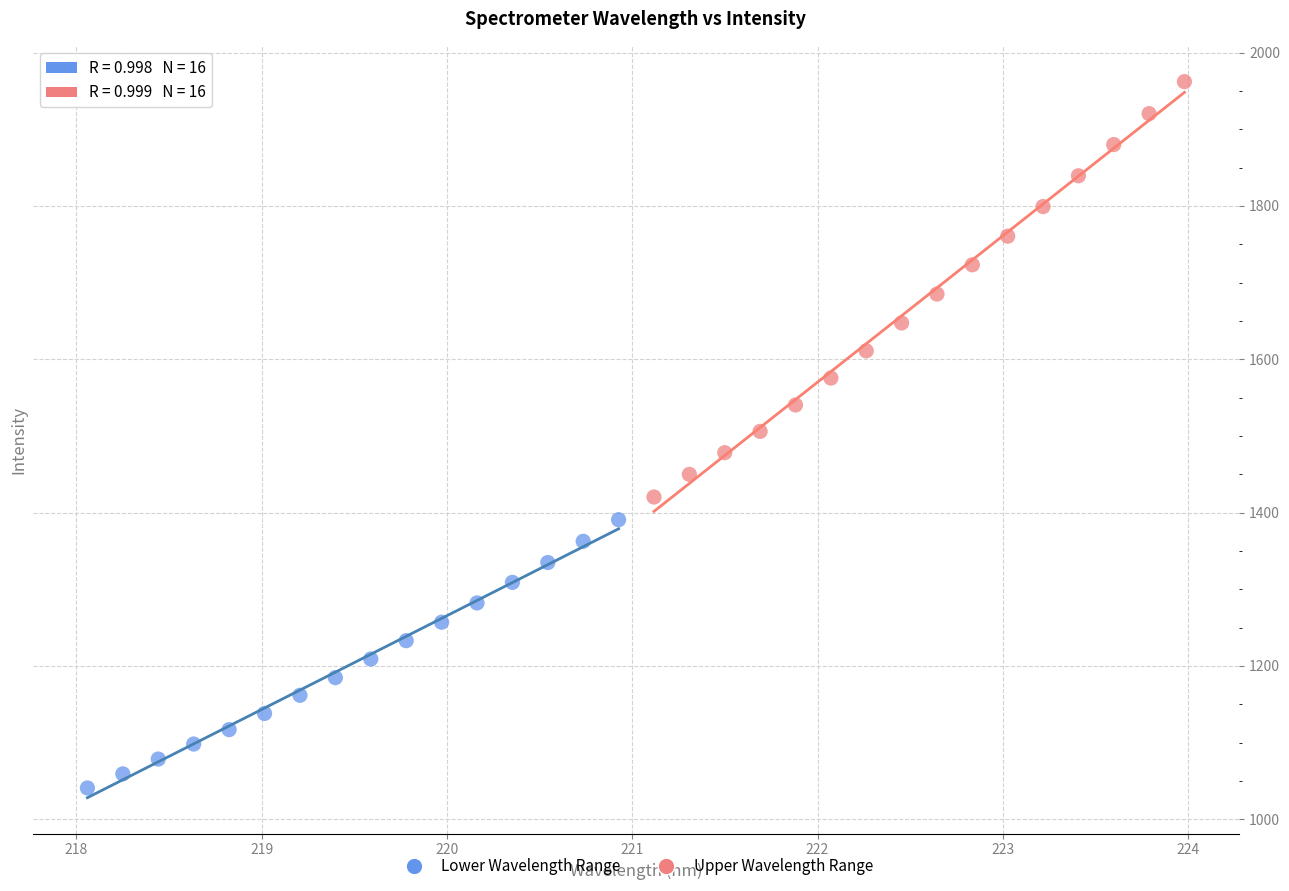

Which series reaches the minimum Y coordinate?

Lower Wavelength Range